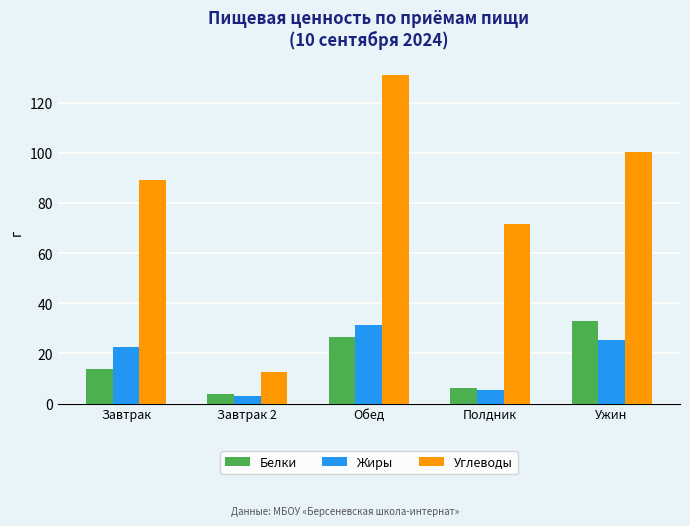

What position from the left is Полдник?

4